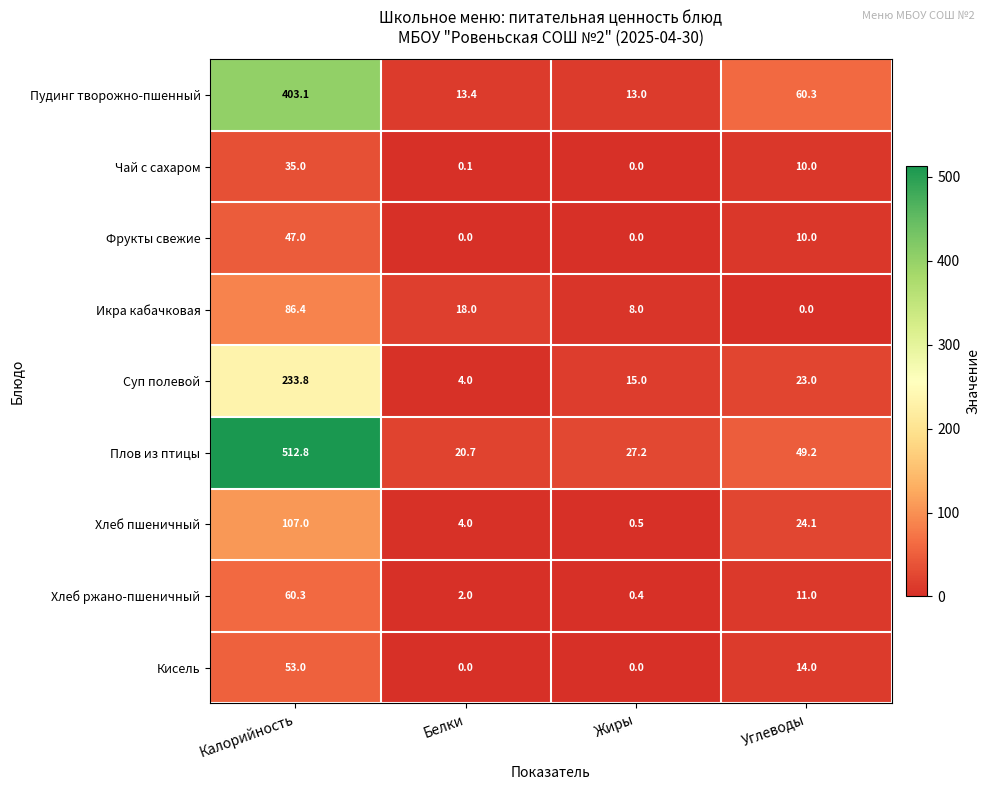

Where is Пудинг творожно-пшенный nearest to the value 208?

Углеводы